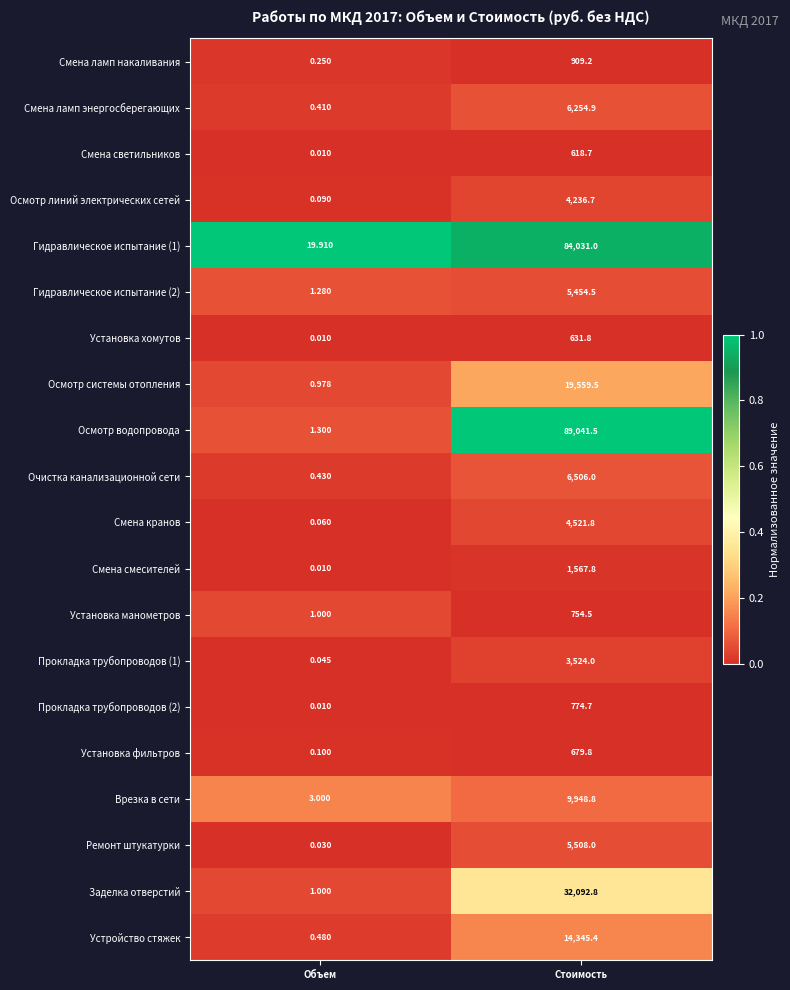

Which label corresponds to the smallest value in the chart?

Объем